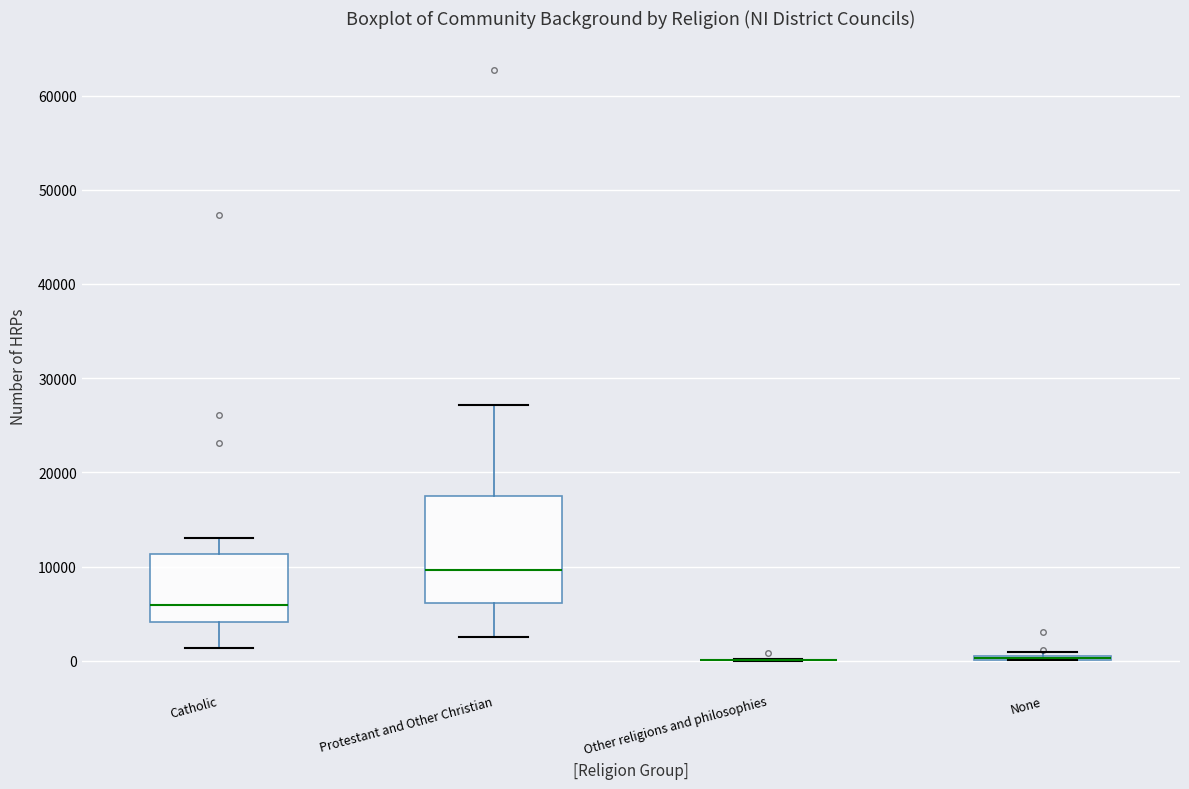

Reading left to right, transcribe this box plot: for each box, give where its median line is, the range the box spans, and where its two whiskers end, as read against the y-axis. The values are not printed on the chart, so give them approximately, as read against the axis.

Catholic: median 6000, box 4000 to 11000, whiskers 1000 to 13000
Protestant and Other Christian: median 10000, box 6000 to 18000, whiskers 2000 to 27000
Other religions and philosophies: box collapsed to a line at 0, whiskers 0 to 0
None: box collapsed to a line at 0, whiskers 0 to 1000